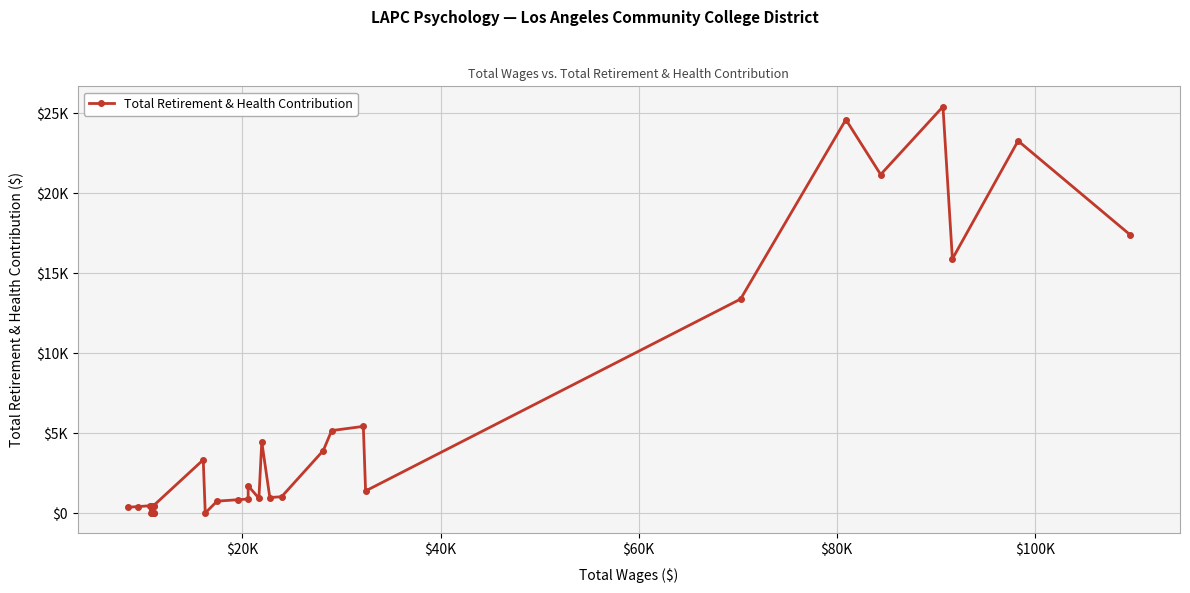

What is the difference between the maximum and second lowest values?

25403